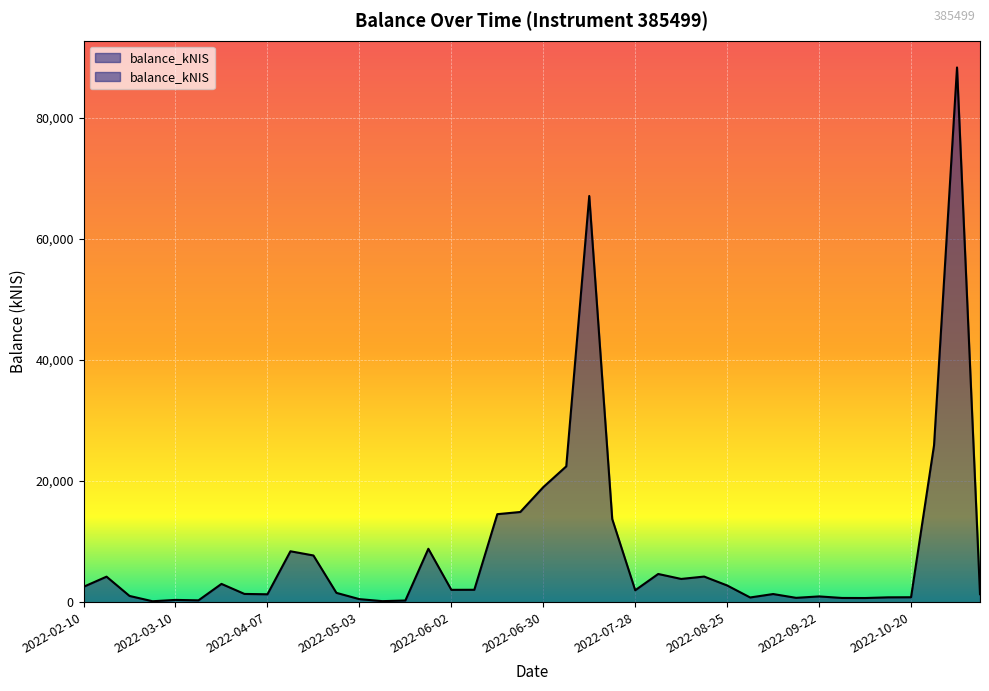

What is the value of the 39th point from the left?

88269.1